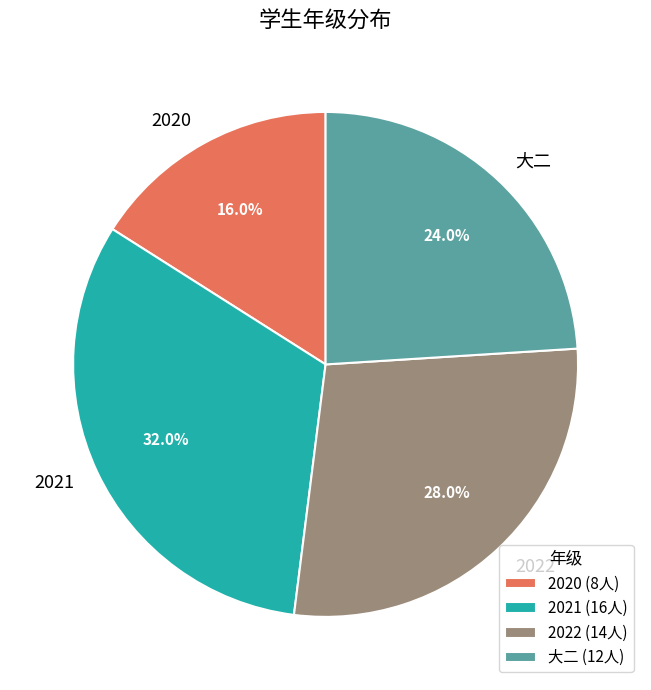

What is the ratio of the value at 2021 to the value at 大二?

1.3